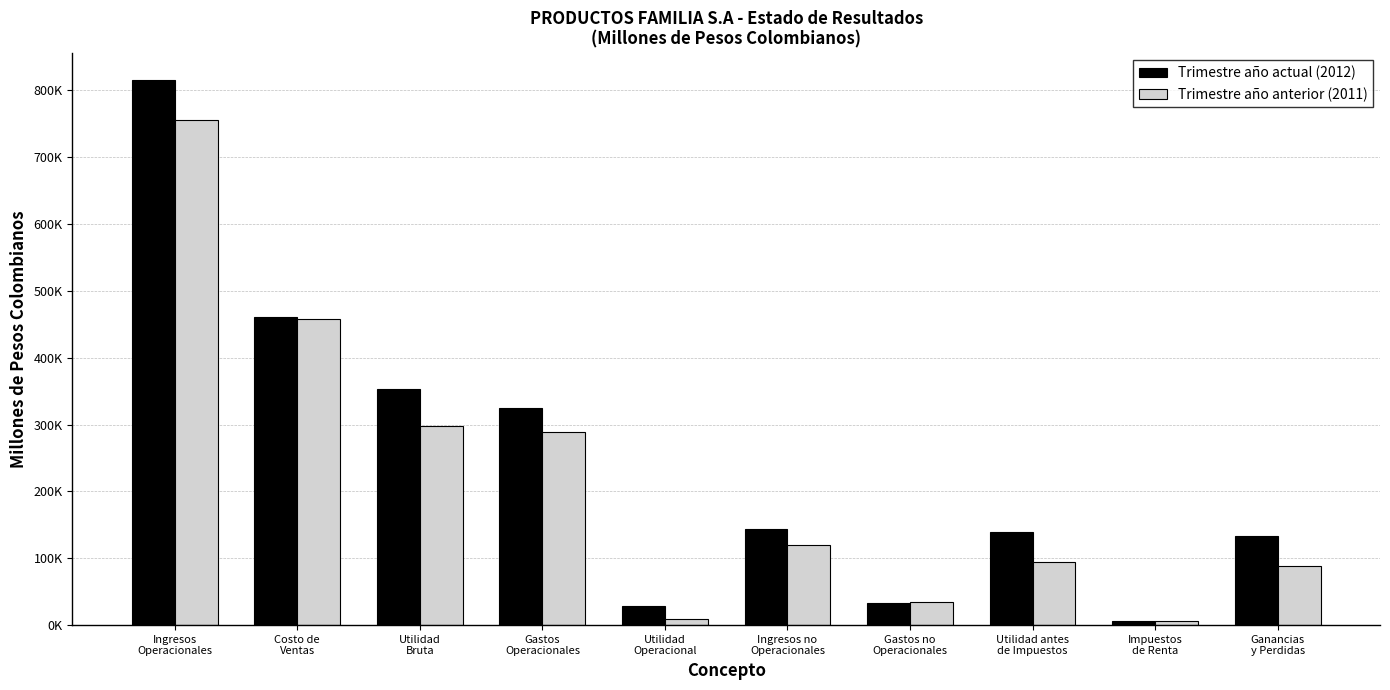

Between Ingresos
Operacionales and Costo de
Ventas, which series saw the biggest shift?

Trimestre año actual (2012)